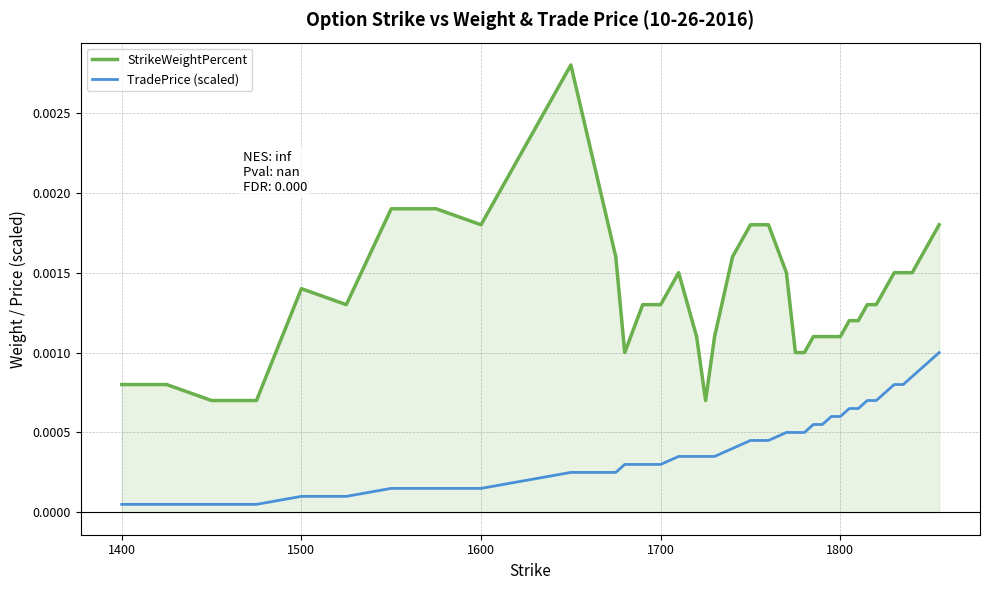

Which series has the largest range (max minus min)?

StrikeWeightPercent